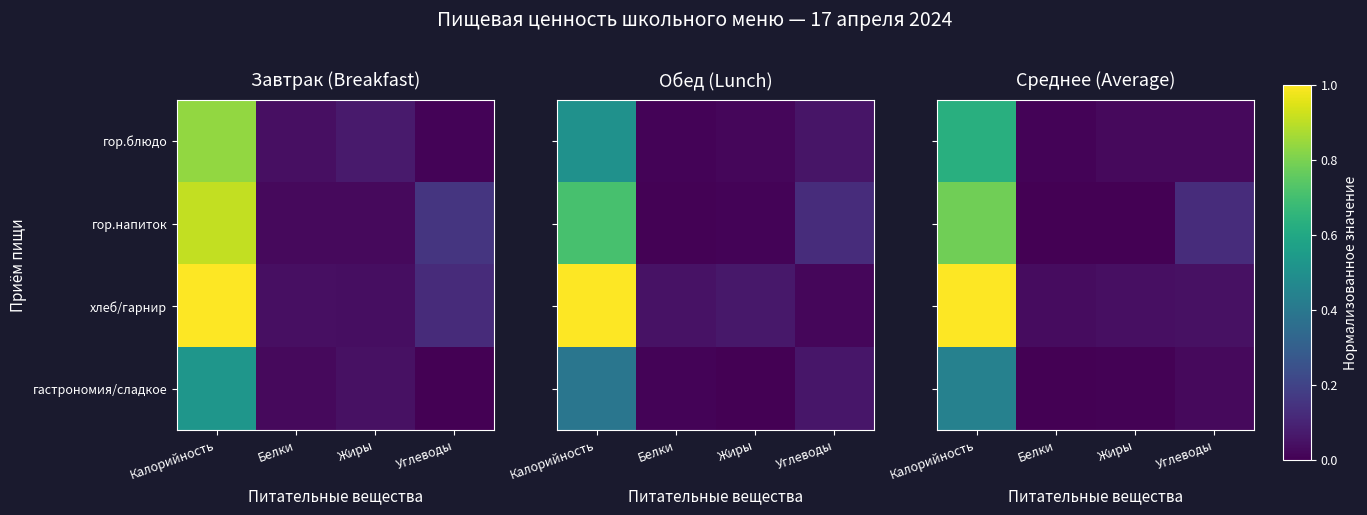

The гор.напиток series shows -0.5 at Белки. True or false?

False